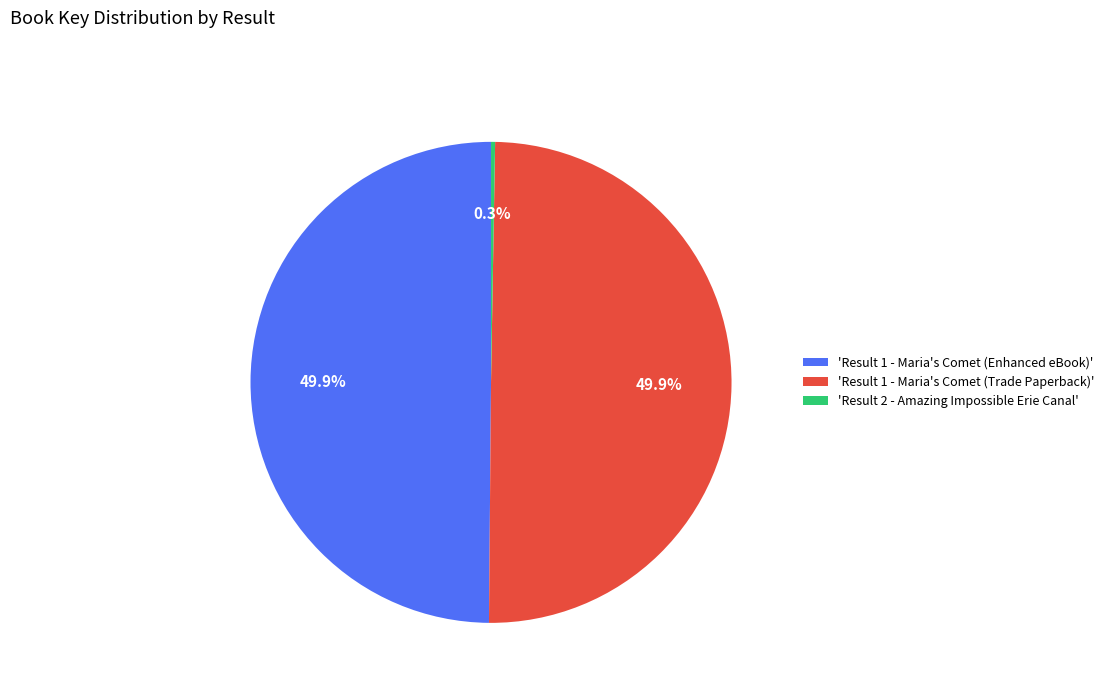

Approximately how many times larger is the value at 'Result 1 - Maria's Comet (Trade Paperback)' compared to 'Result 1 - Maria's Comet (Enhanced eBook)'?

1.0